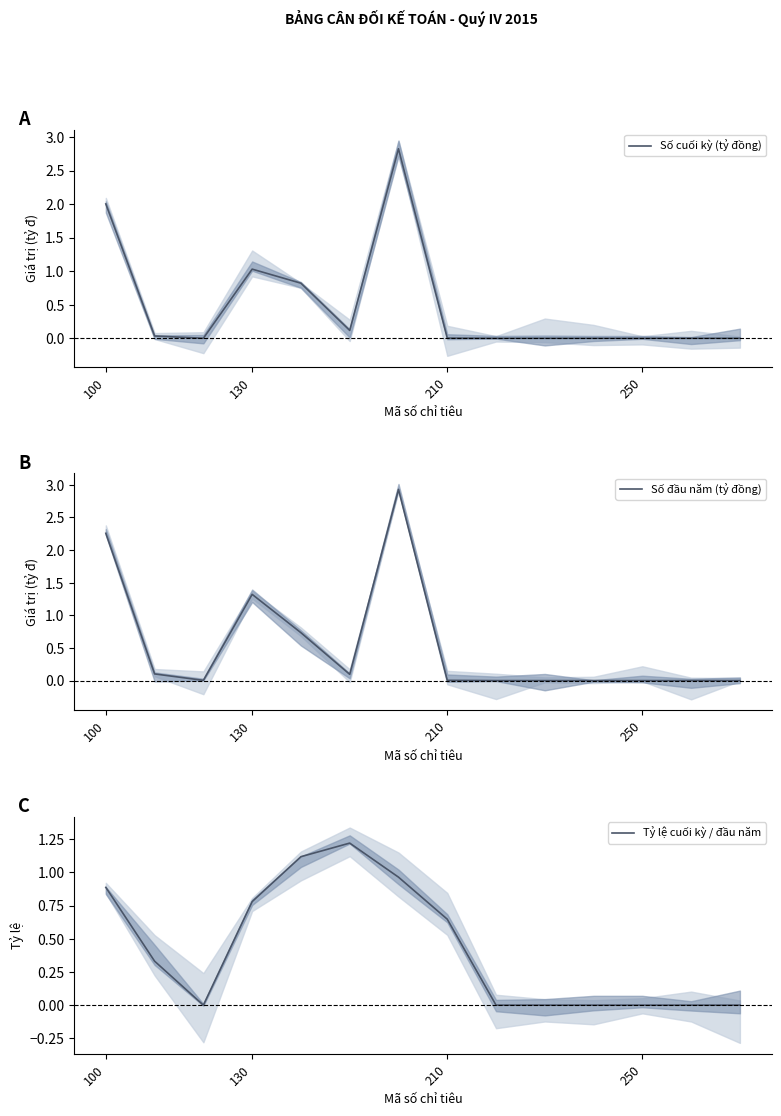

True or false: Số đầu năm (tỷ đồng) and Số cuối kỳ (tỷ đồng) intersect in this chart.

True